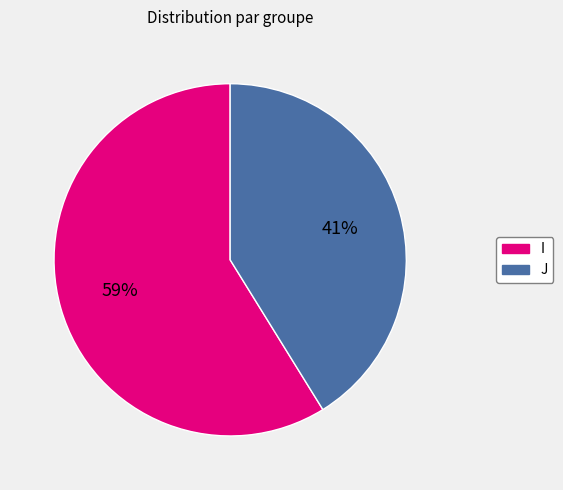

What percentage is the I slice, to the nearest percent?

59%